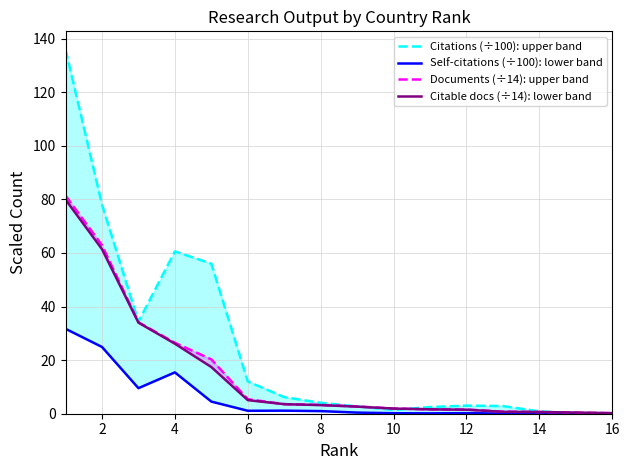

At 4, list the series in order from largest to smallest.

Citations (÷100): upper band, Documents (÷14): upper band, Citable docs (÷14): lower band, Self-citations (÷100): lower band